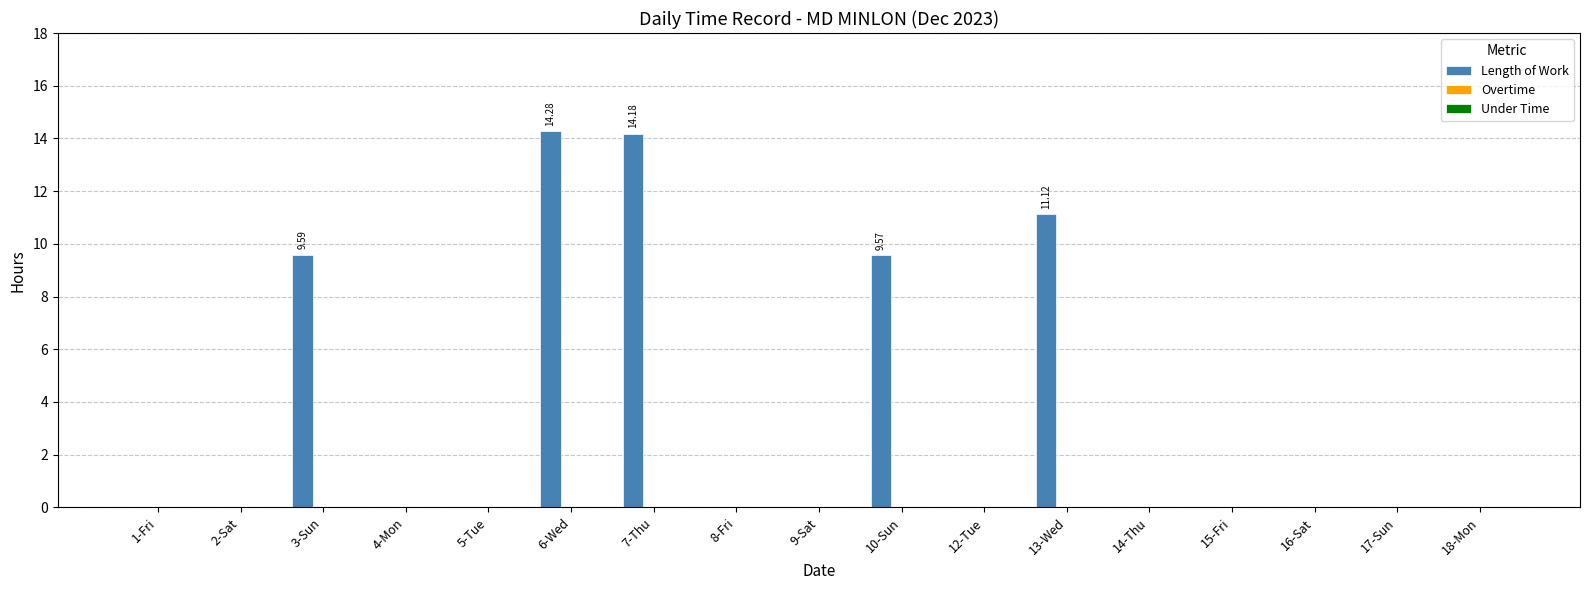

Approximately how many times larger is the value at 6-Wed compared to 10-Sun?

1.5